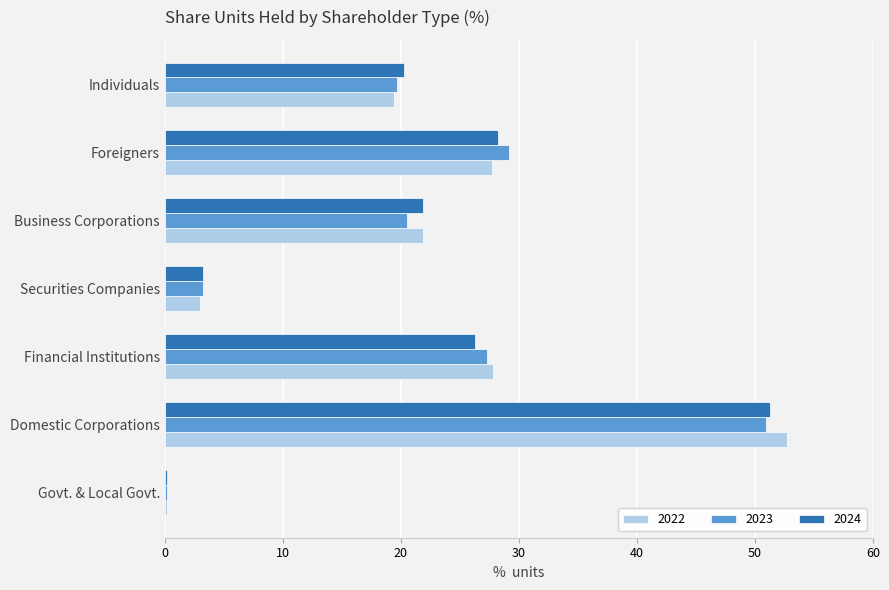

Which series has the widest spread of values?

2022